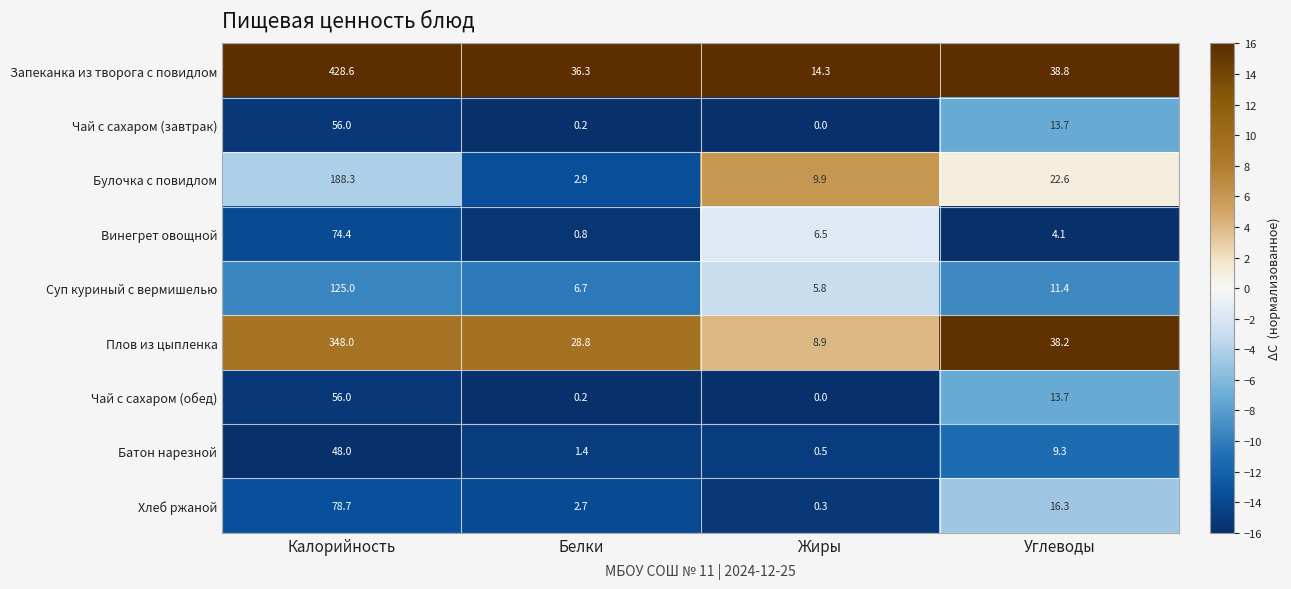

At which category is the sum across all series the highest?

Калорийность